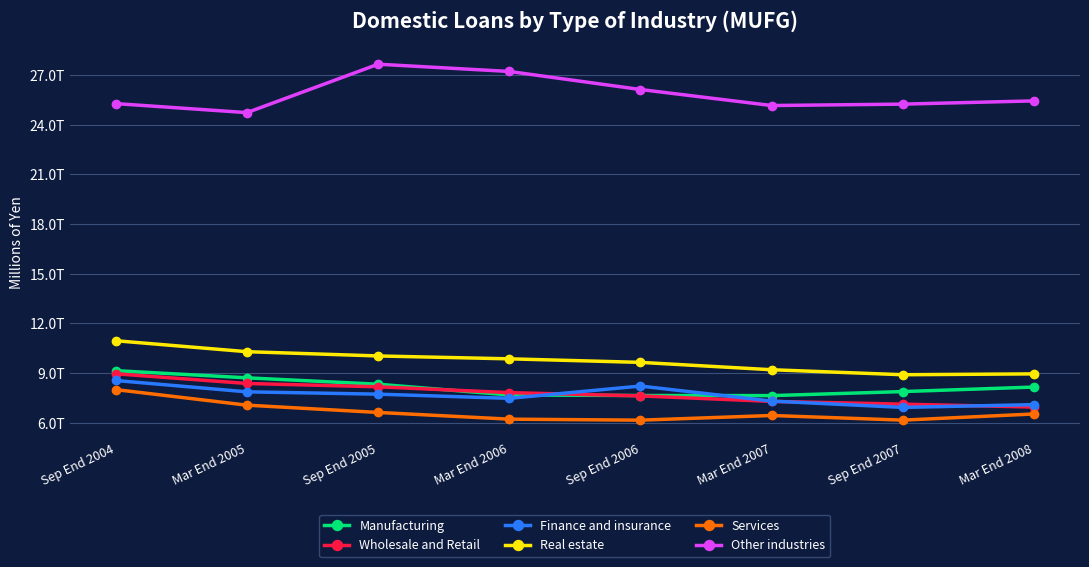

Between Mar End 2006 and Sep End 2006, which series saw the biggest shift?

Other industries